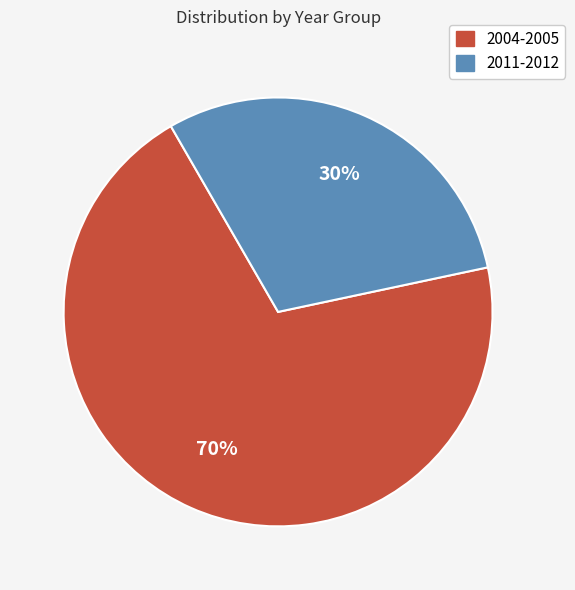

To the nearest percent, what is the difference between the largest and smallest slice percentages?

40%